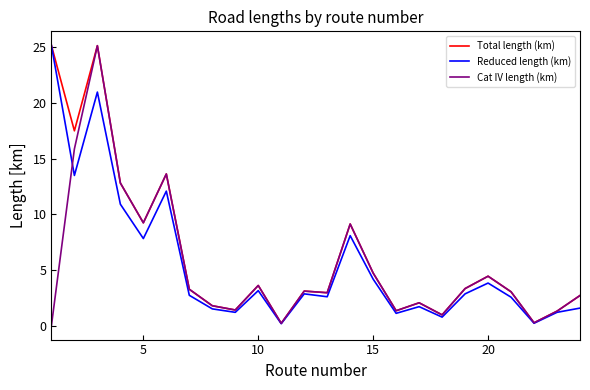

What is the maximum value for Total length (km)?

25.2